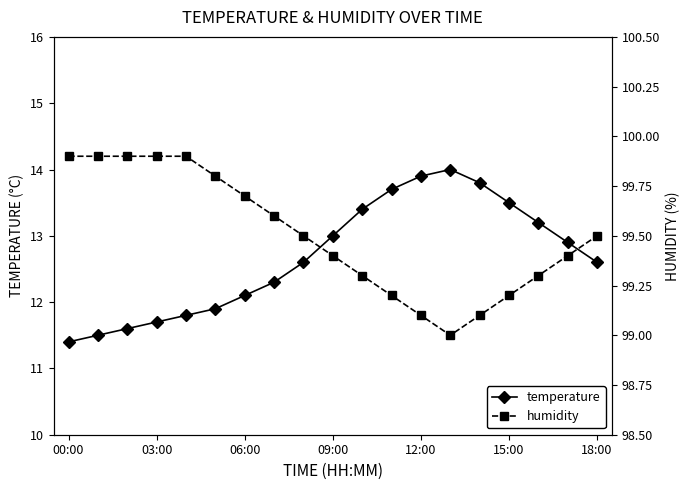

What is the difference between the second highest and minimum values in the humidity series?

0.9